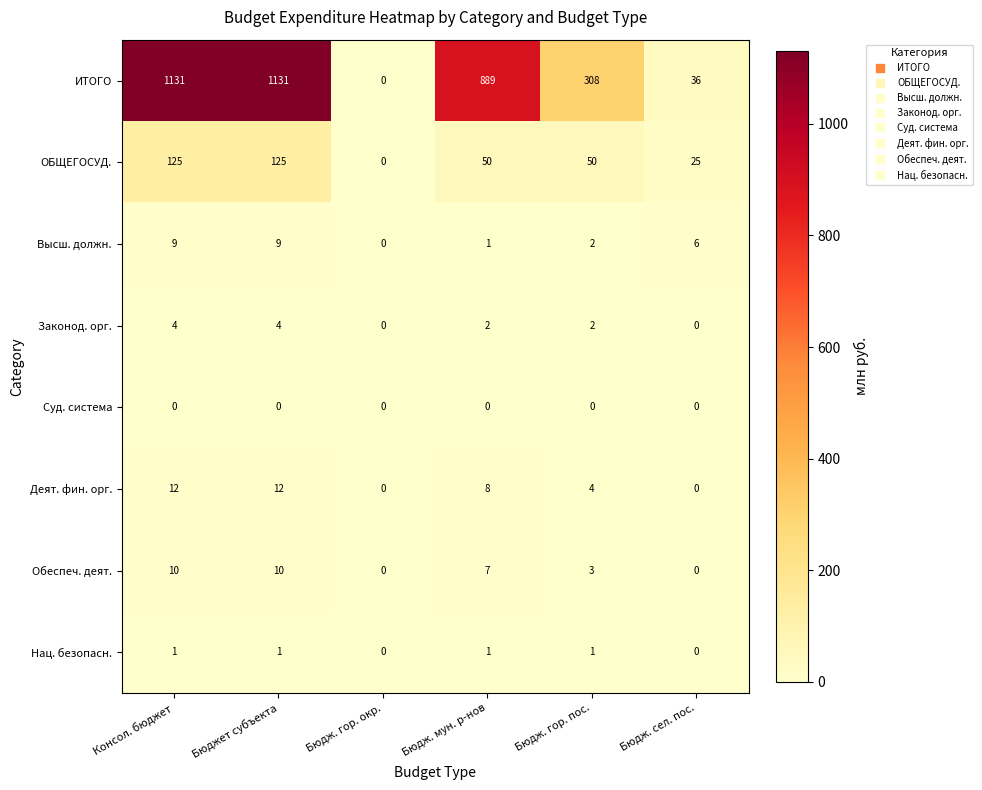

What is the sum of all Обеспеч. деят. values?

30